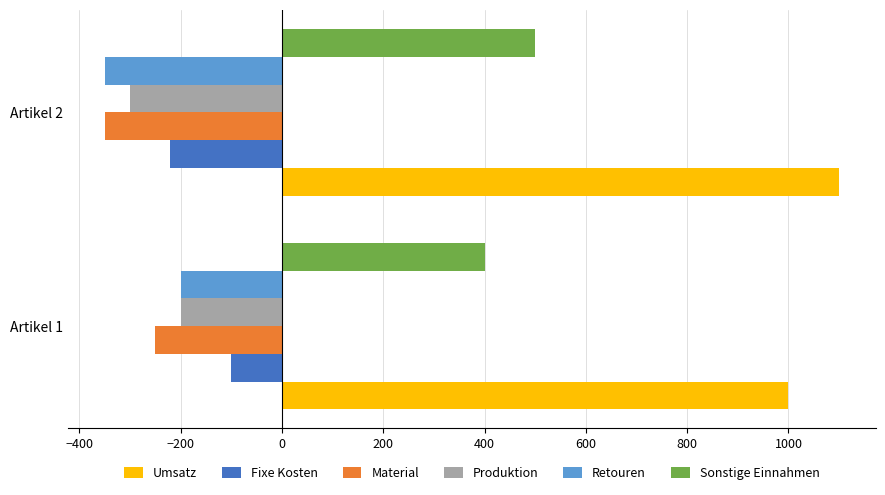

At which label is Retouren closest to -275?

Artikel 1